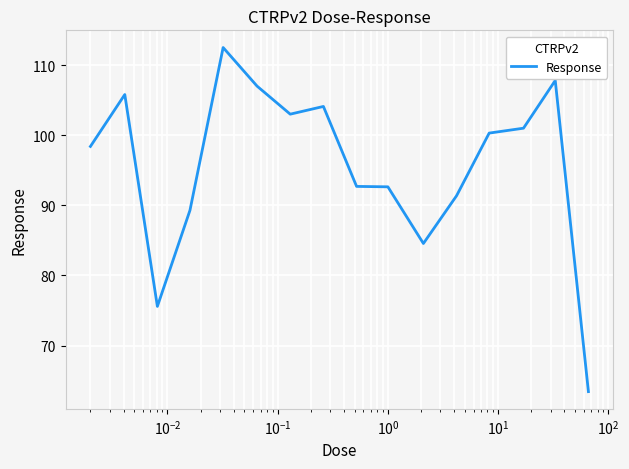

What is the difference between the maximum and minimum values?

49.1